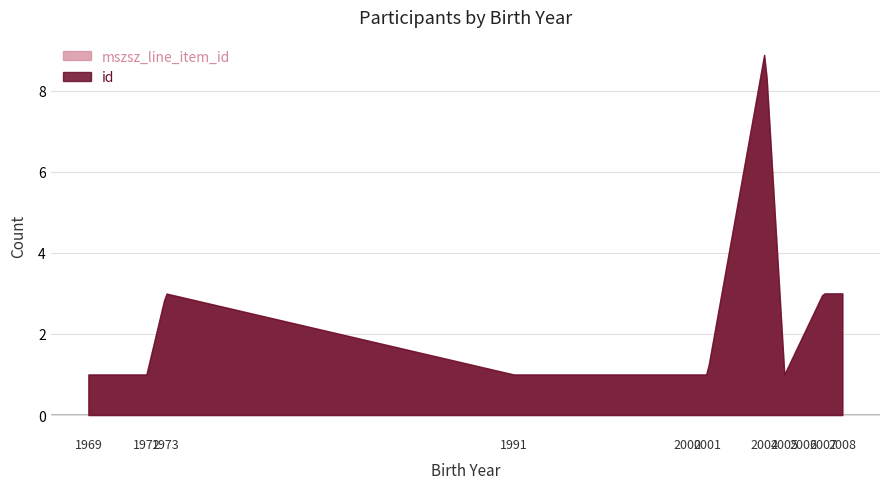

The szuletesi_ev series shows 1292 at 31. True or false?

False